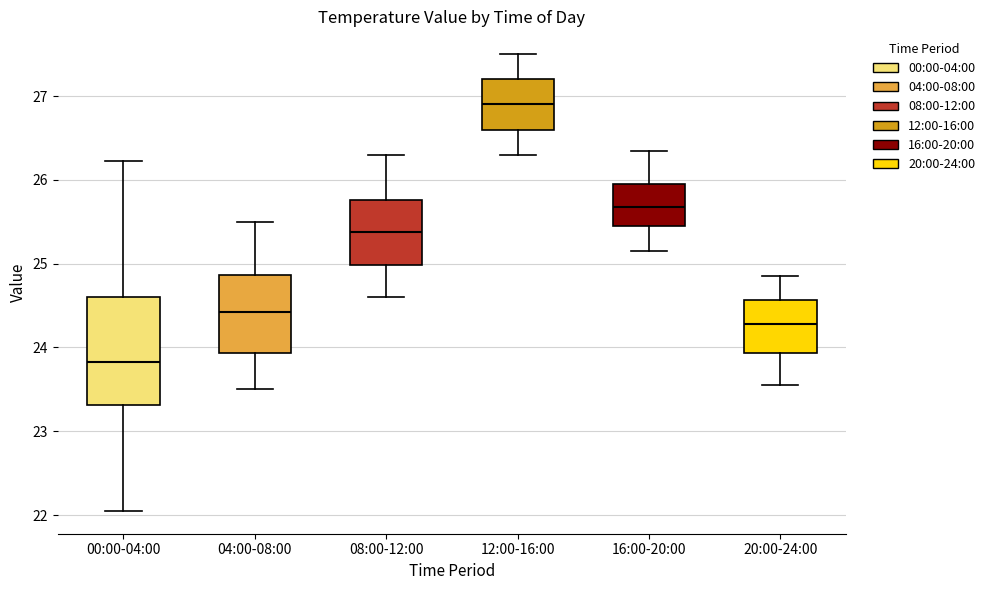

Reading left to right, transcribe this box plot: for each box, give where its median line is, the range the box spans, and where its two whiskers end, as read against the y-axis. The values are not printed on the chart, so give them approximately, as read against the axis.

00:00-04:00: median 23.8, box 23.3 to 24.6, whiskers 22.1 to 26.2
04:00-08:00: median 24.4, box 23.9 to 24.9, whiskers 23.5 to 25.5
08:00-12:00: median 25.4, box 25.0 to 25.8, whiskers 24.6 to 26.3
12:00-16:00: median 26.9, box 26.6 to 27.2, whiskers 26.3 to 27.5
16:00-20:00: median 25.7, box 25.5 to 26.0, whiskers 25.2 to 26.4
20:00-24:00: median 24.3, box 23.9 to 24.6, whiskers 23.6 to 24.9